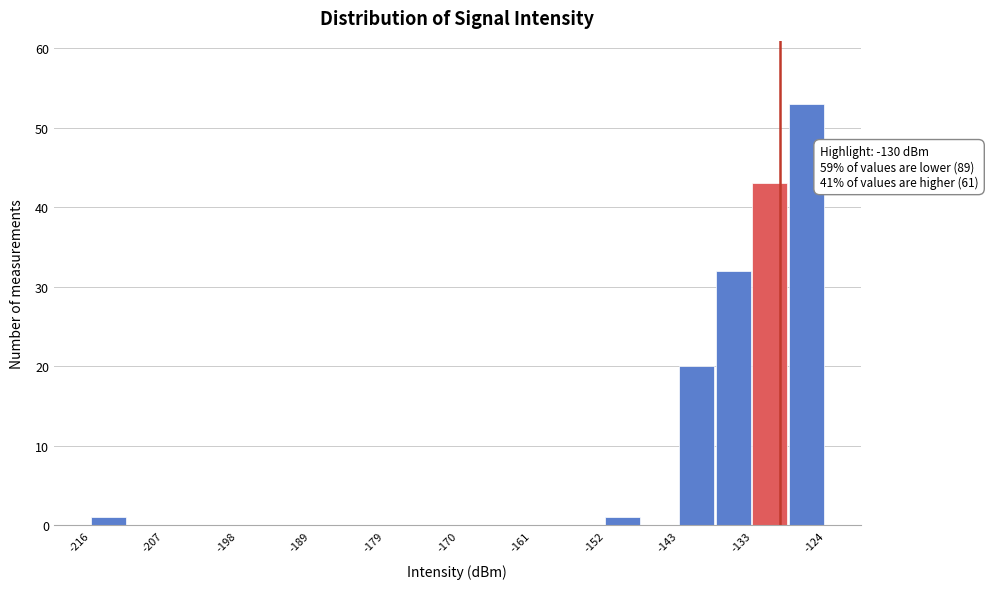

Which range on the x-axis has the tallest bar?

-129 to -124